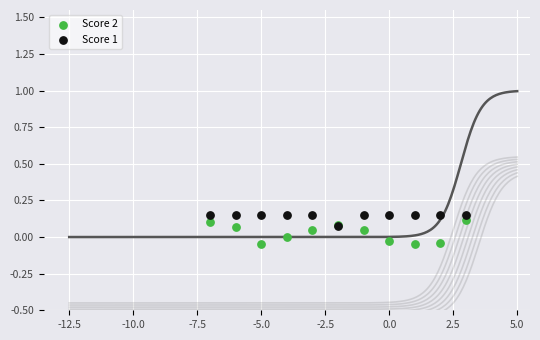

What are all the series names shown in the legend?

Score 2, Score 1